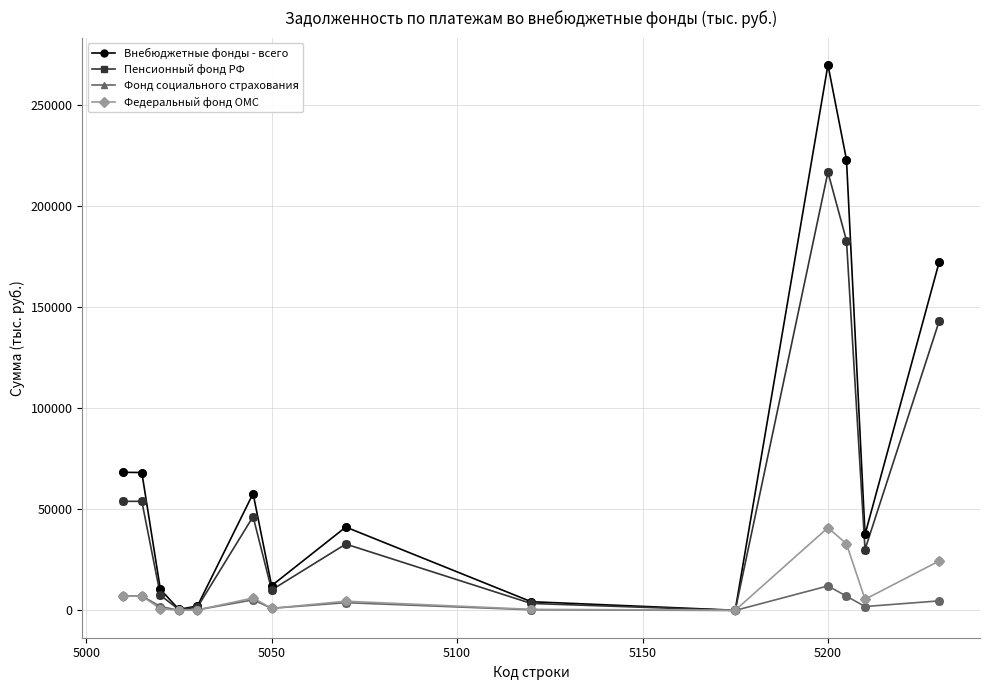

At how many categories does at least one series exceed 147511?

3